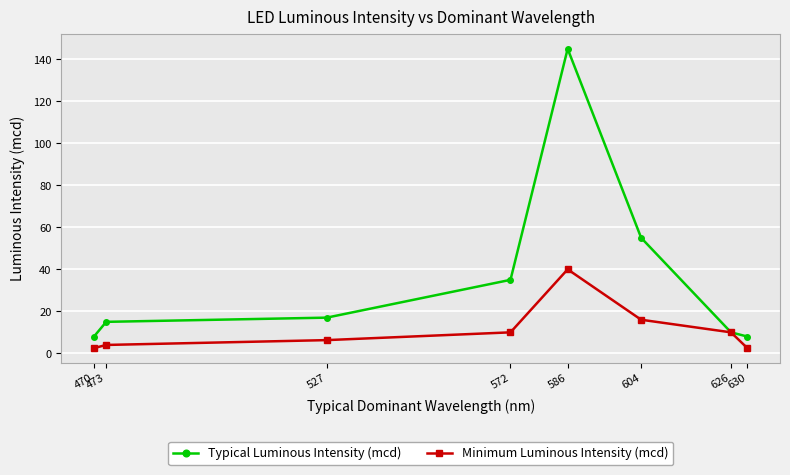

Reading left to right, what are all the values shown in this chart?

Typical Luminous Intensity (mcd): 8.0	15.0	17.0	35.0	145.0	55.0	10.0	8.0
Minimum Luminous Intensity (mcd): 2.5	4.0	6.3	10.0	40.0	16.0	10.0	2.5